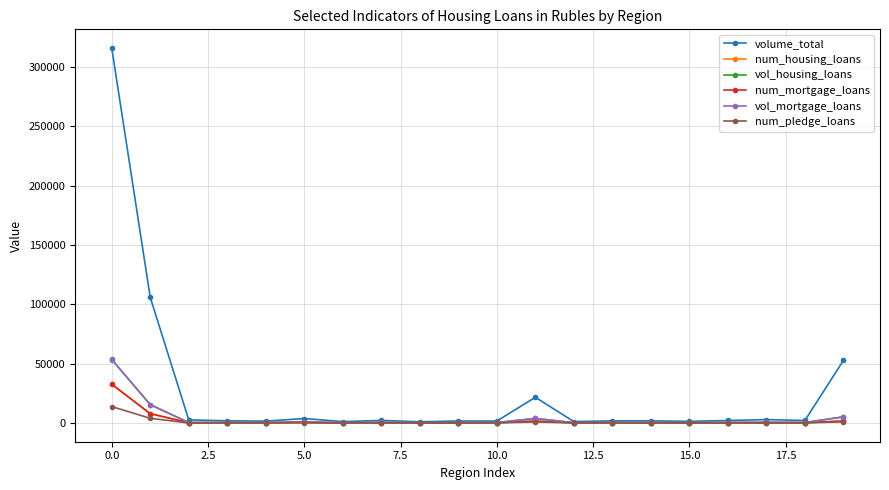

What is the minimum value for volume_total?

1074